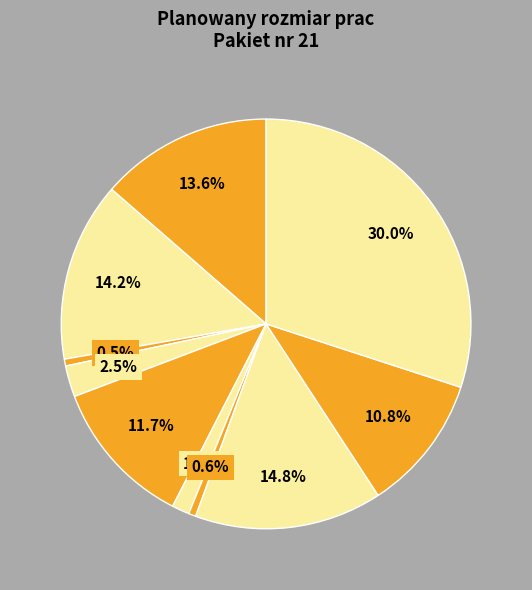

How many slices are in this pie chart?

10